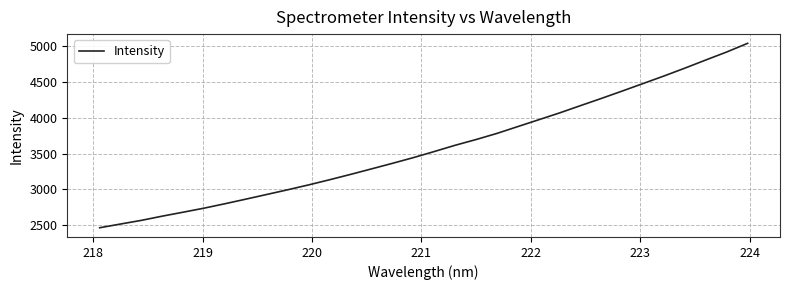

What is the smallest value displayed?

2465.4